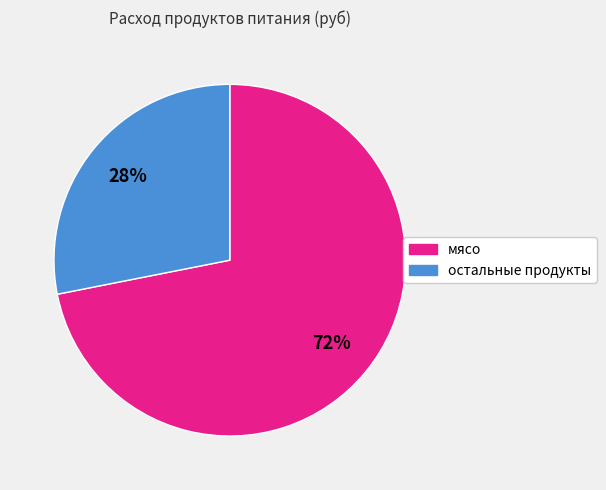

Is there a majority slice in this chart?

Yes